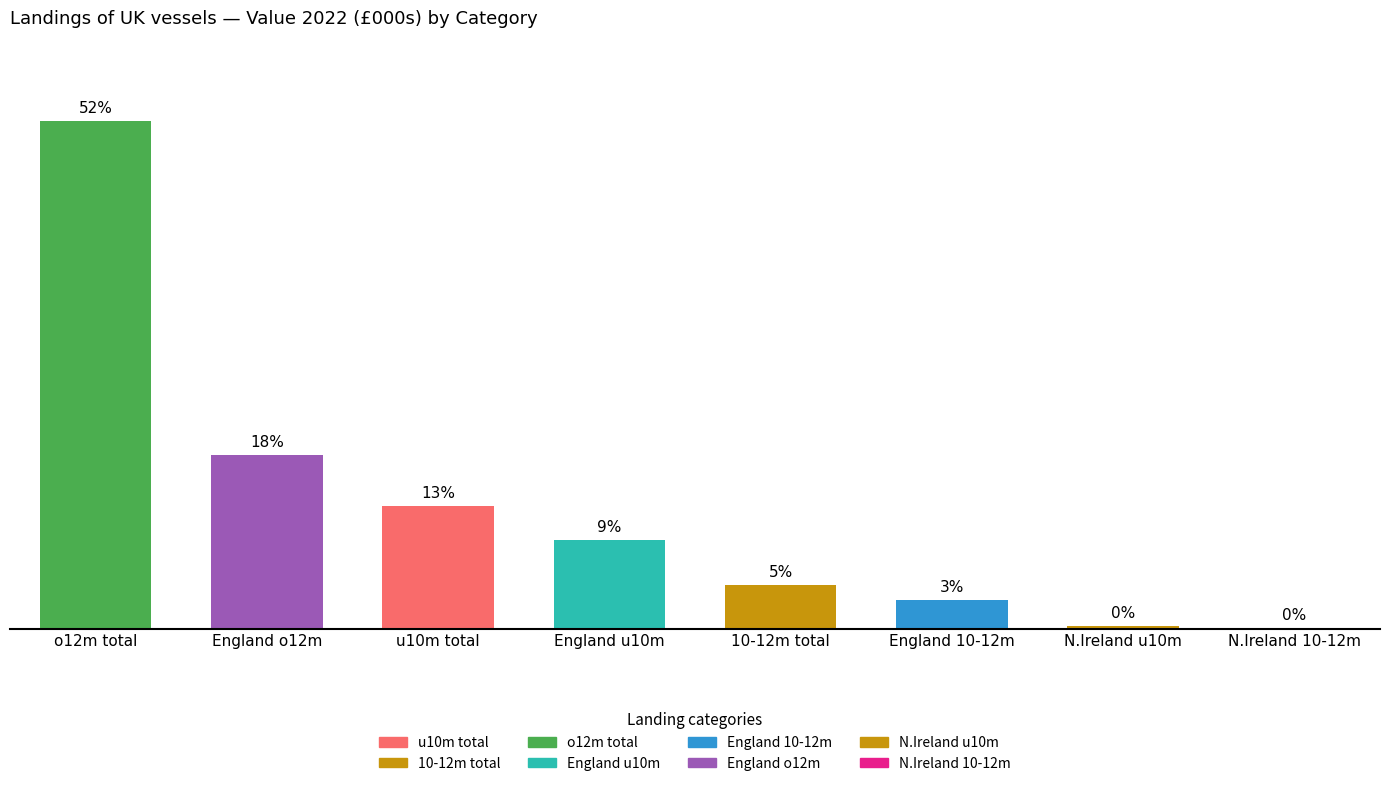

Approximately how many times larger is the value at o12m total compared to N.Ireland u10m?

165.9